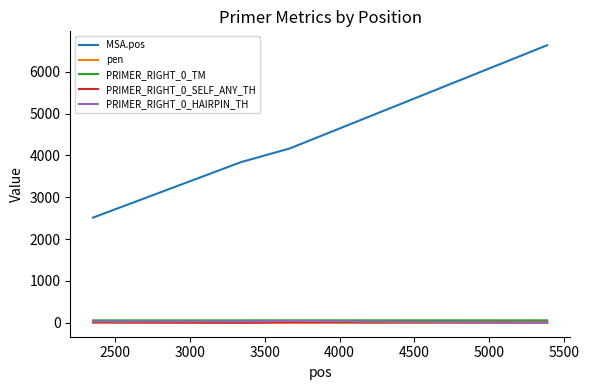

Which series has the widest spread of values?

MSA.pos